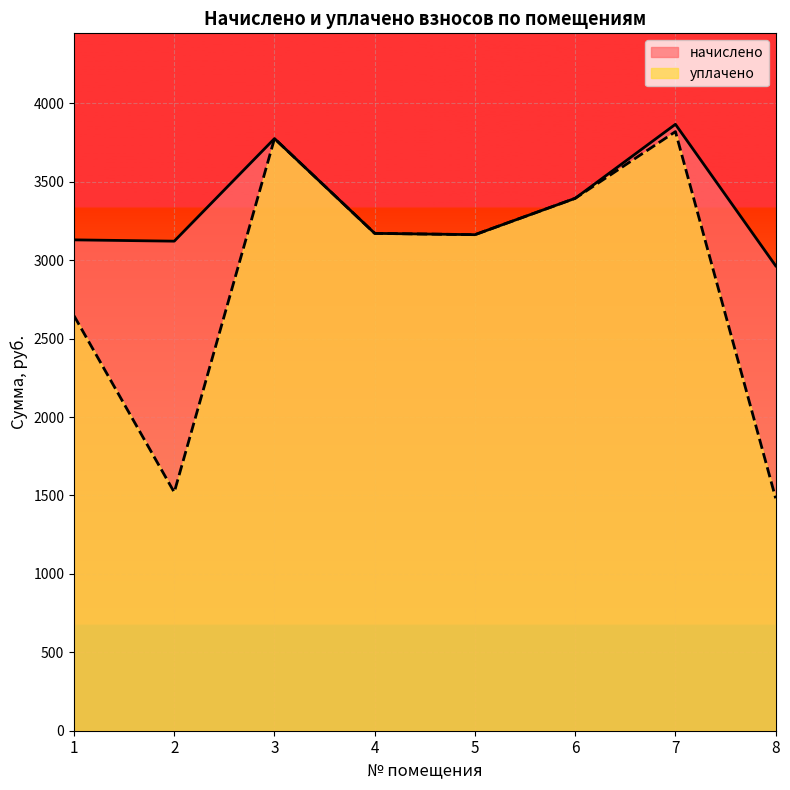

True or false: уплачено and начислено intersect in this chart.

False